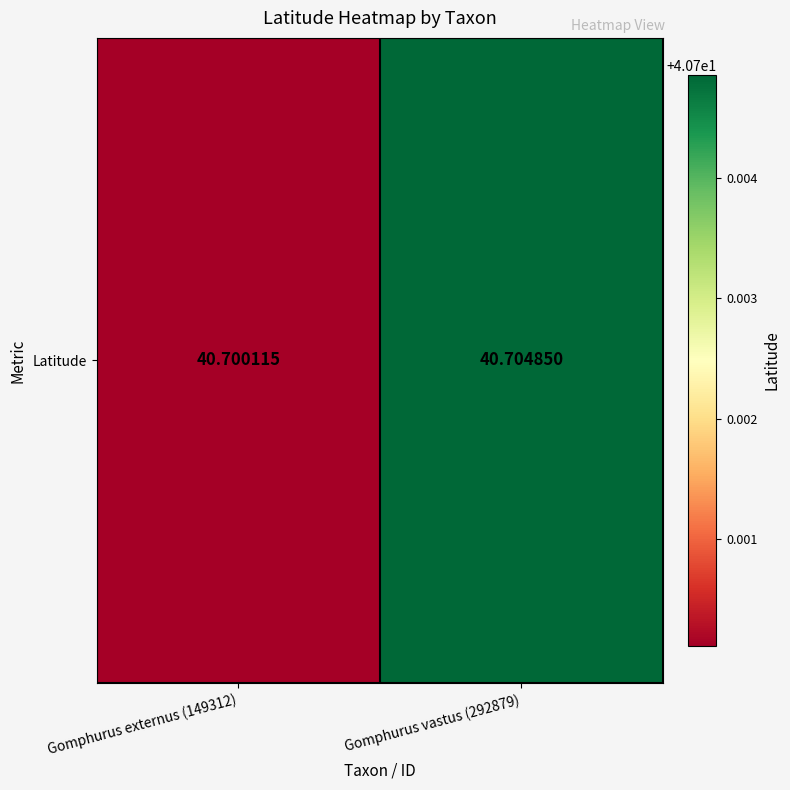

Where is the data nearest to the value 40?

Gomphurus externus (149312)